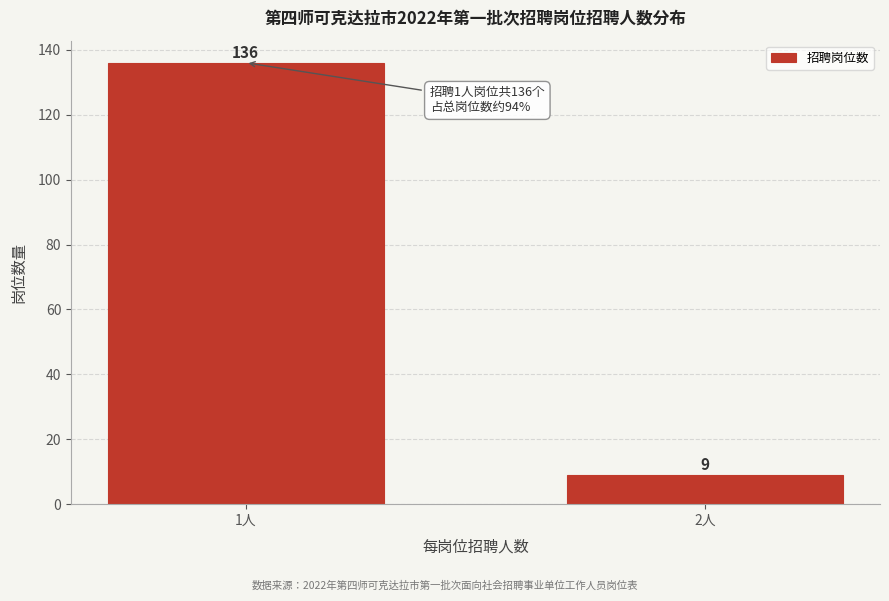

Reading left to right, what are all the values shown in this chart?

136	9